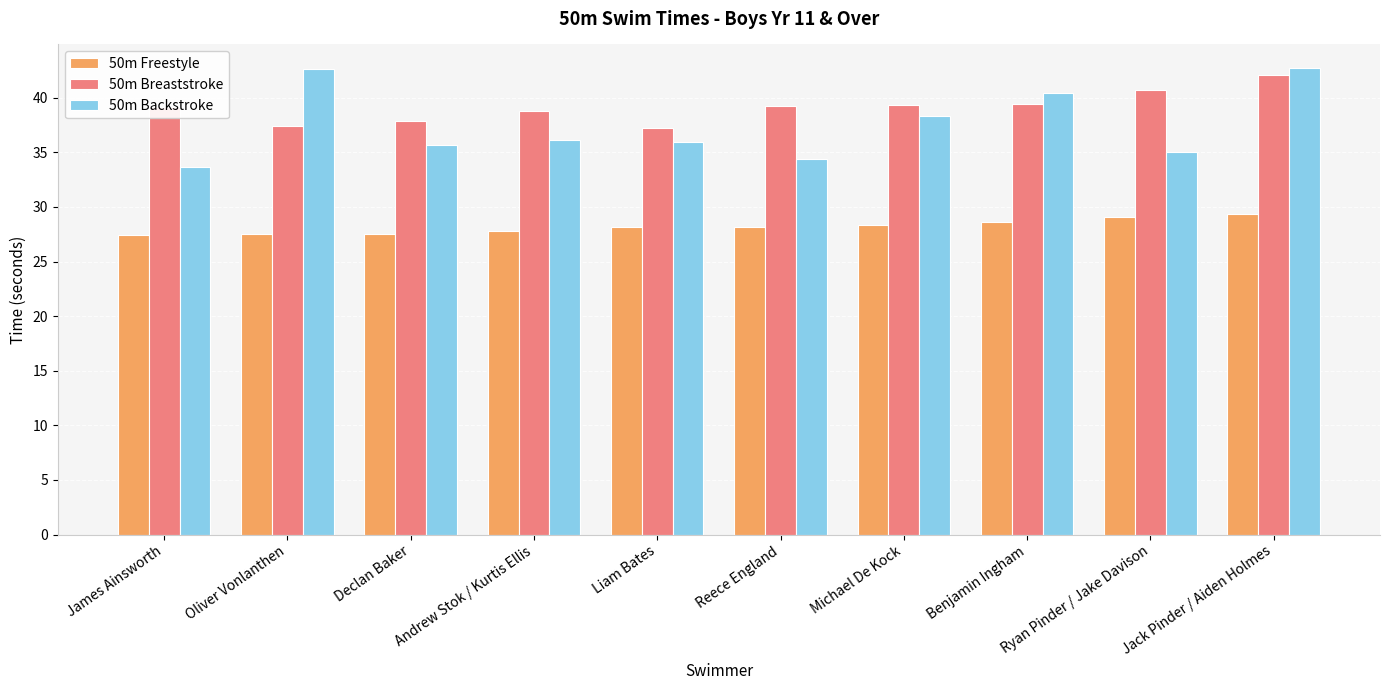

Is it true that 50m Freestyle equals 11.0 at Andrew Stok / Kurtis Ellis?

False